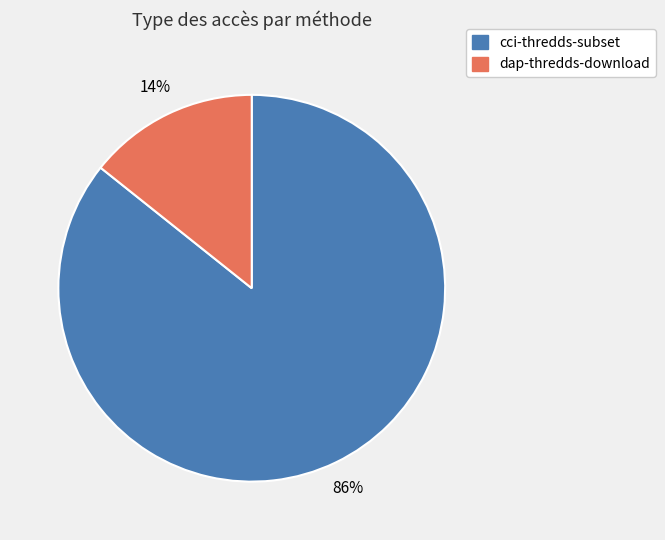

Is it true that dap-thredds-download is 14% of the pie?

True